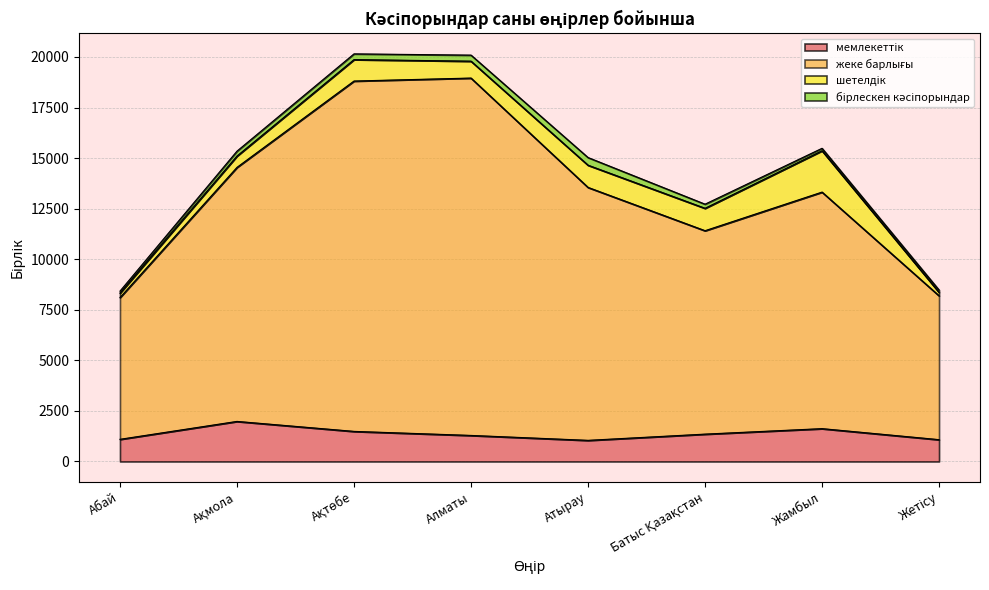

Does the chart display data point markers on the line(s)?

No